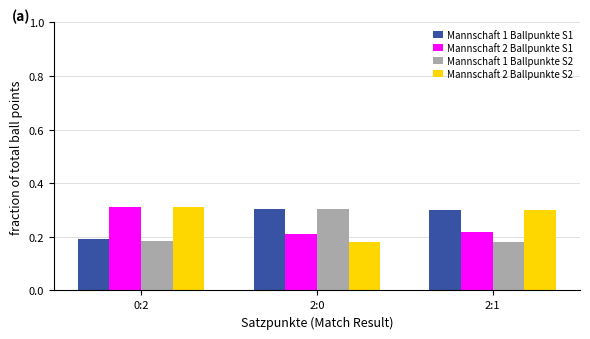

Is it true that Mannschaft 2 Ballpunkte S2 equals 0.1 at 2:0?

False